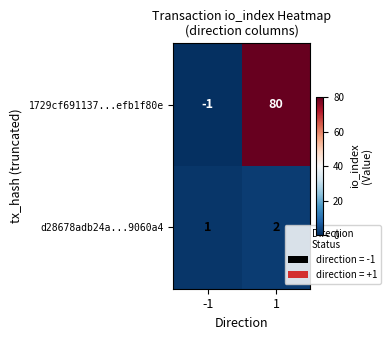

The 1729cf691137...efb1f80e series shows 41 at 1. True or false?

False